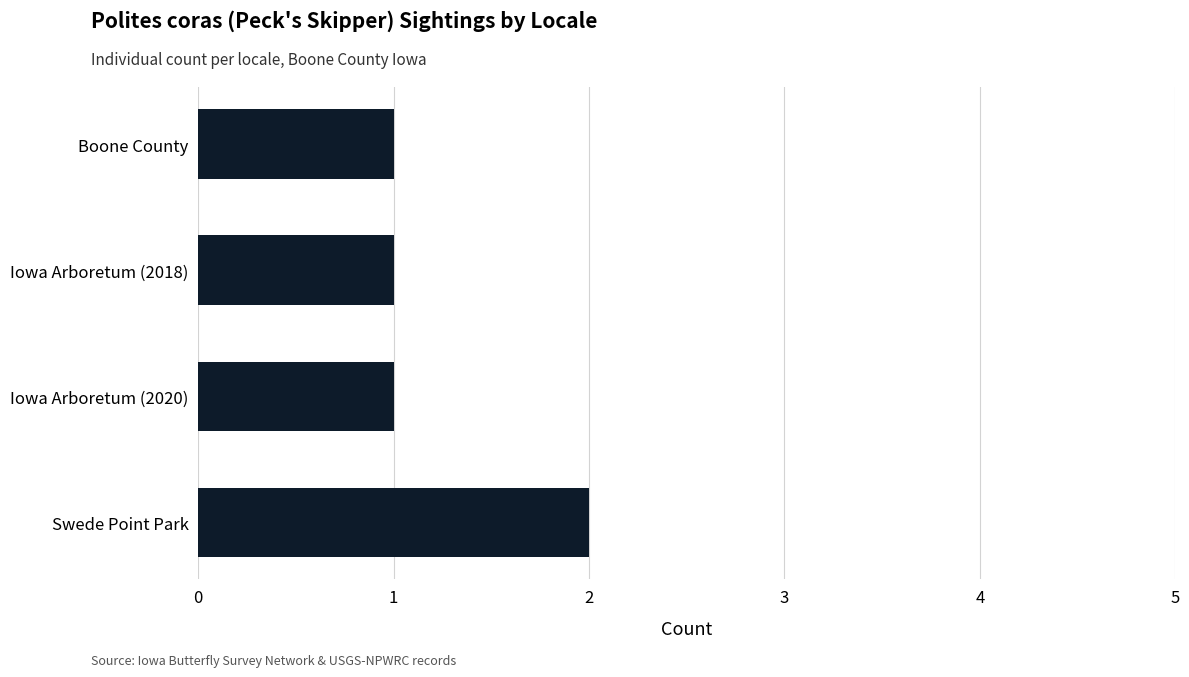

Does the chart contain stacked bars?

No